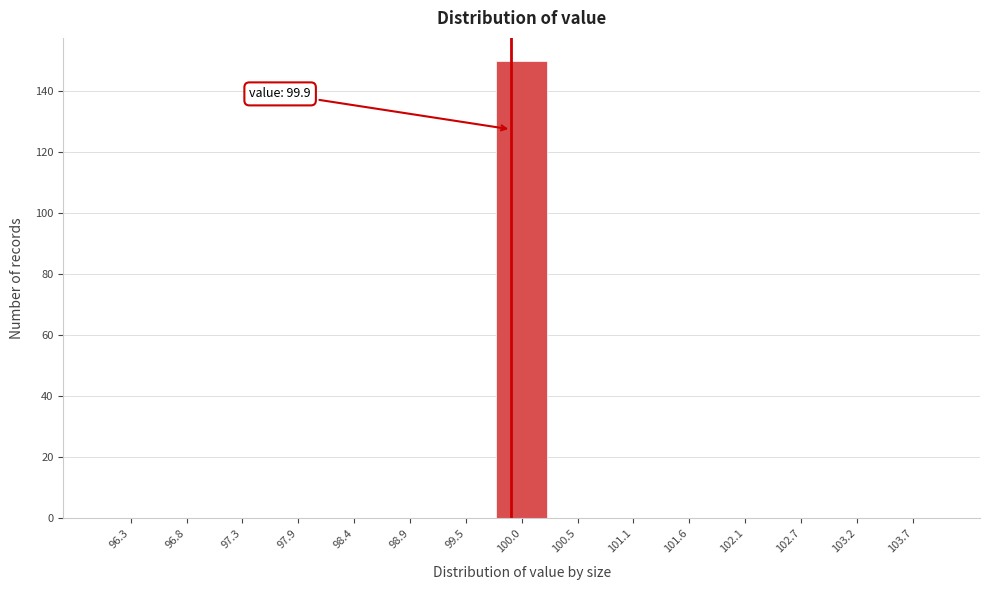

Over which range of the x-axis is the bar tallest?

99.7 to 100.3